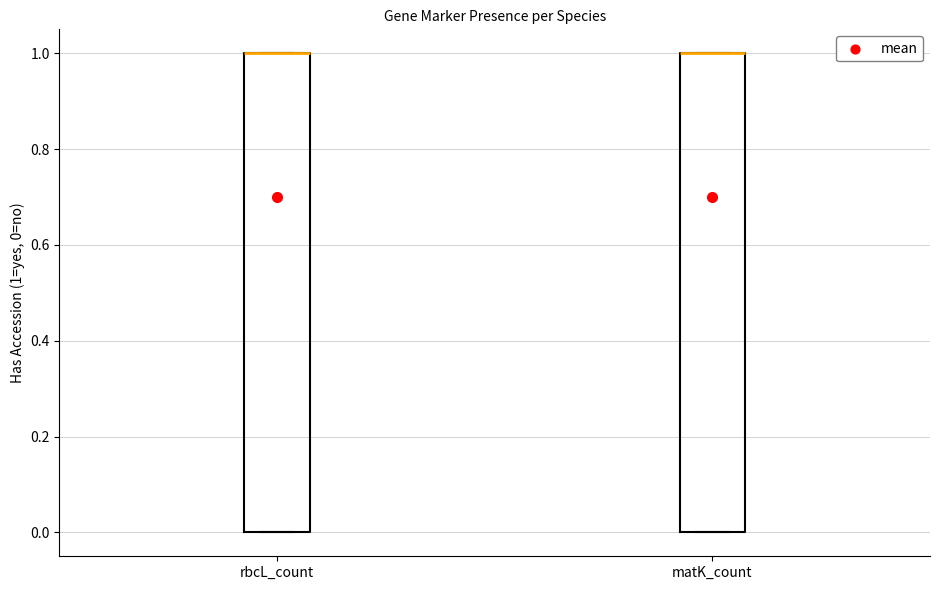

Where is the lower edge of the box for matK_count on the y-axis? The values are not printed on the chart, so give them approximately, as read against the axis.

0